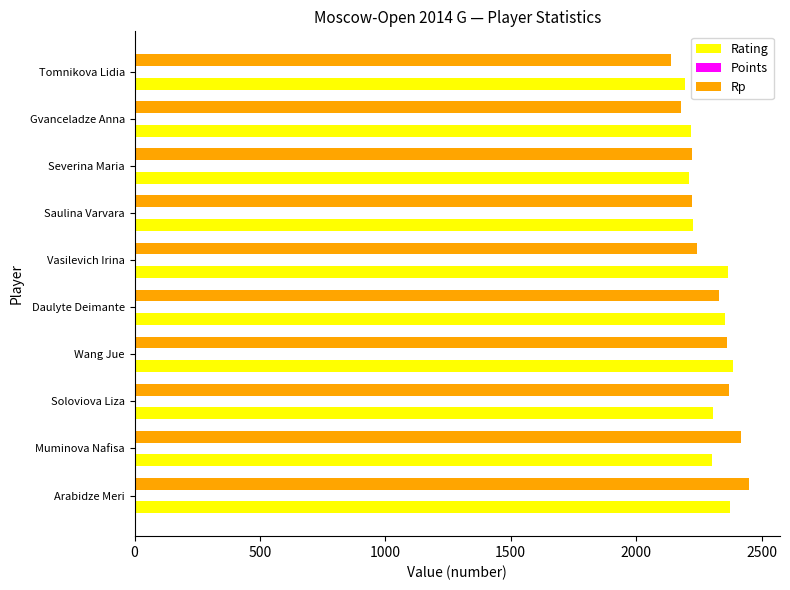

What is the maximum value shown in the chart?

2451.0